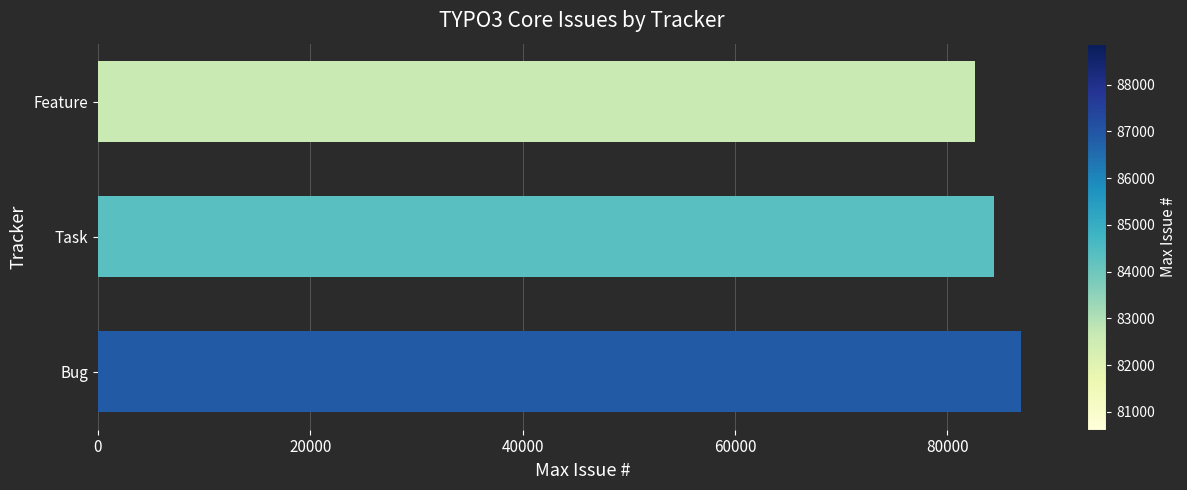

Read the value at Feature.

82619